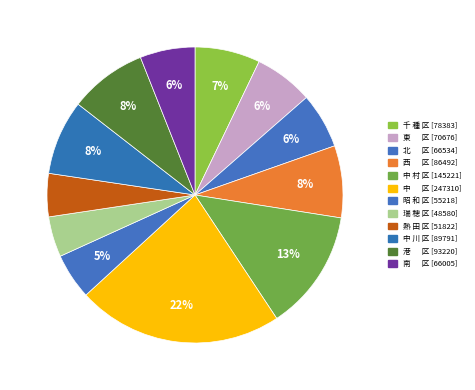

Is there a majority slice in this chart?

No